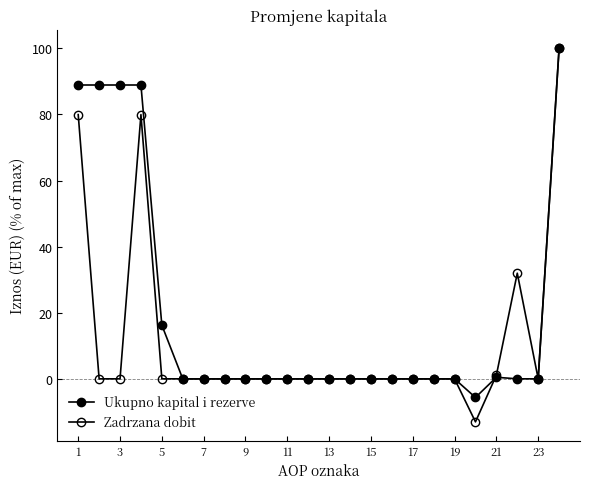

Which series has the widest spread of values?

Zadrzana dobit